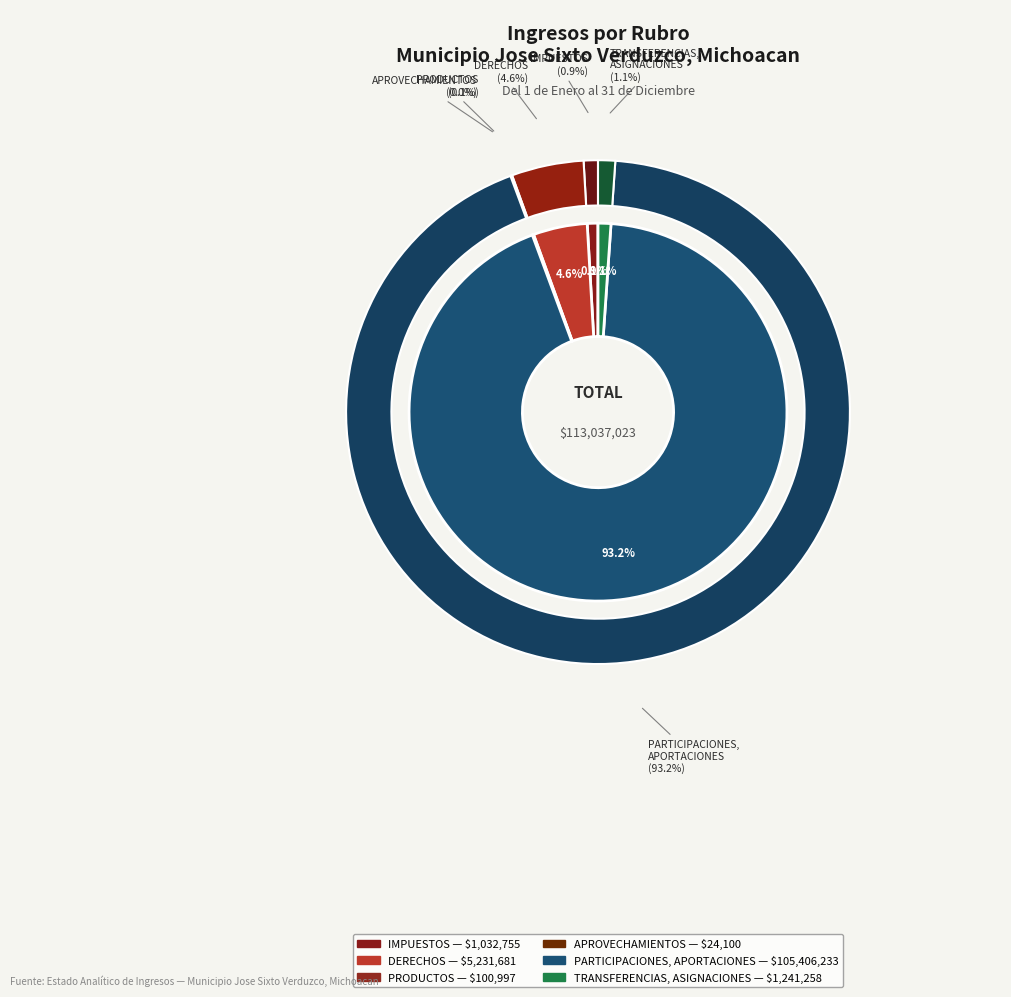

How many slices are in this pie chart?

6